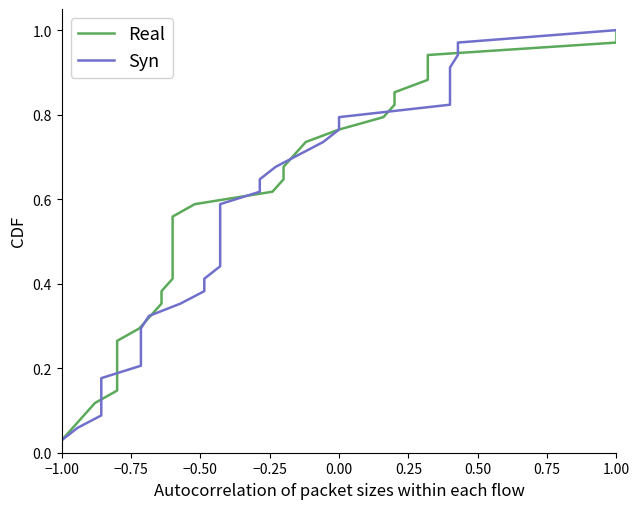

What is the difference between the maximum and minimum values in the Real series?

1.0